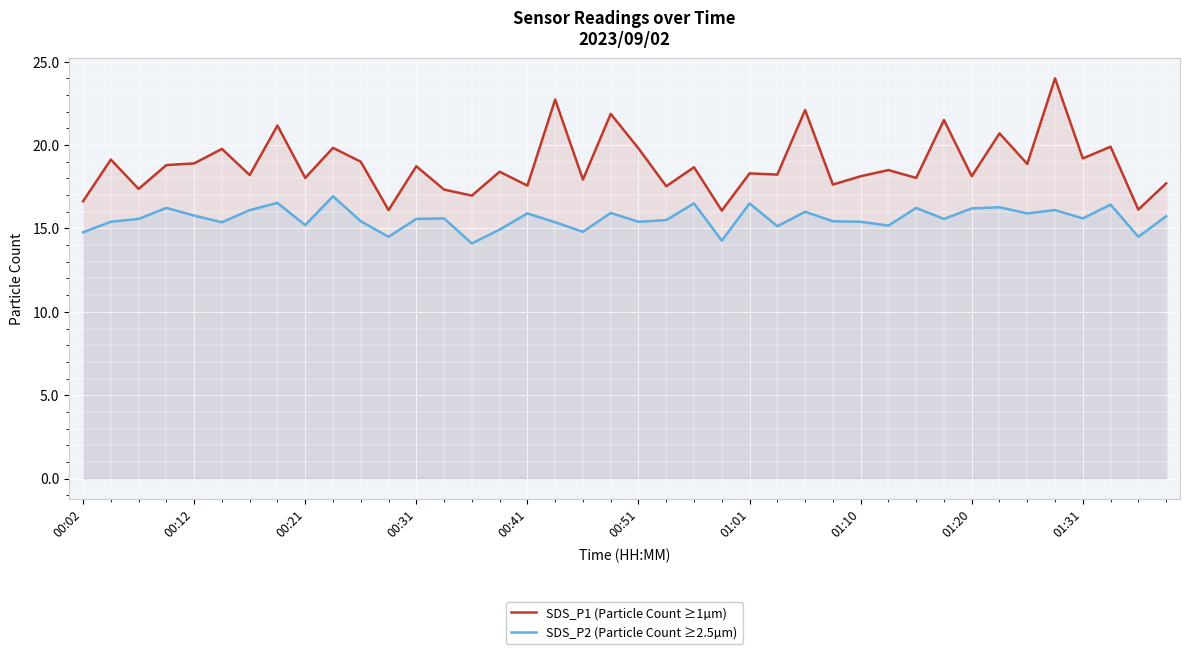

What is the difference between the maximum and minimum values in the SDS_P2 (Particle Count ≥2.5µm) series?

2.8